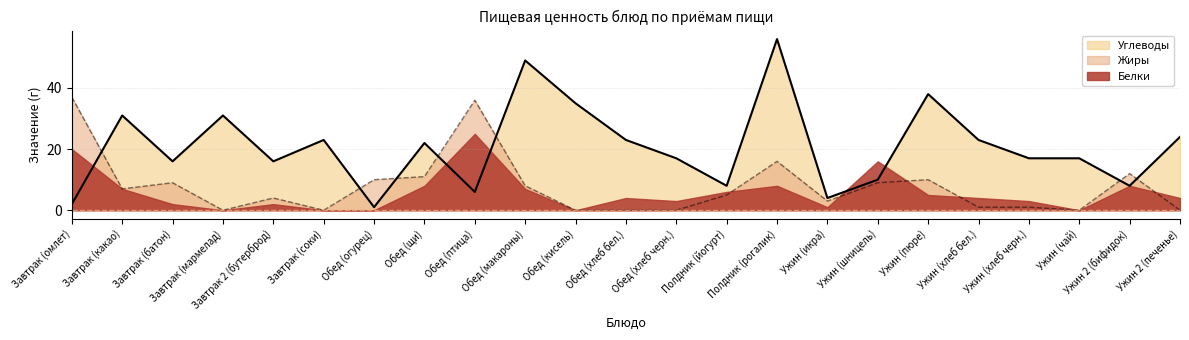

At how many categories does at least one series exceed 43?

2